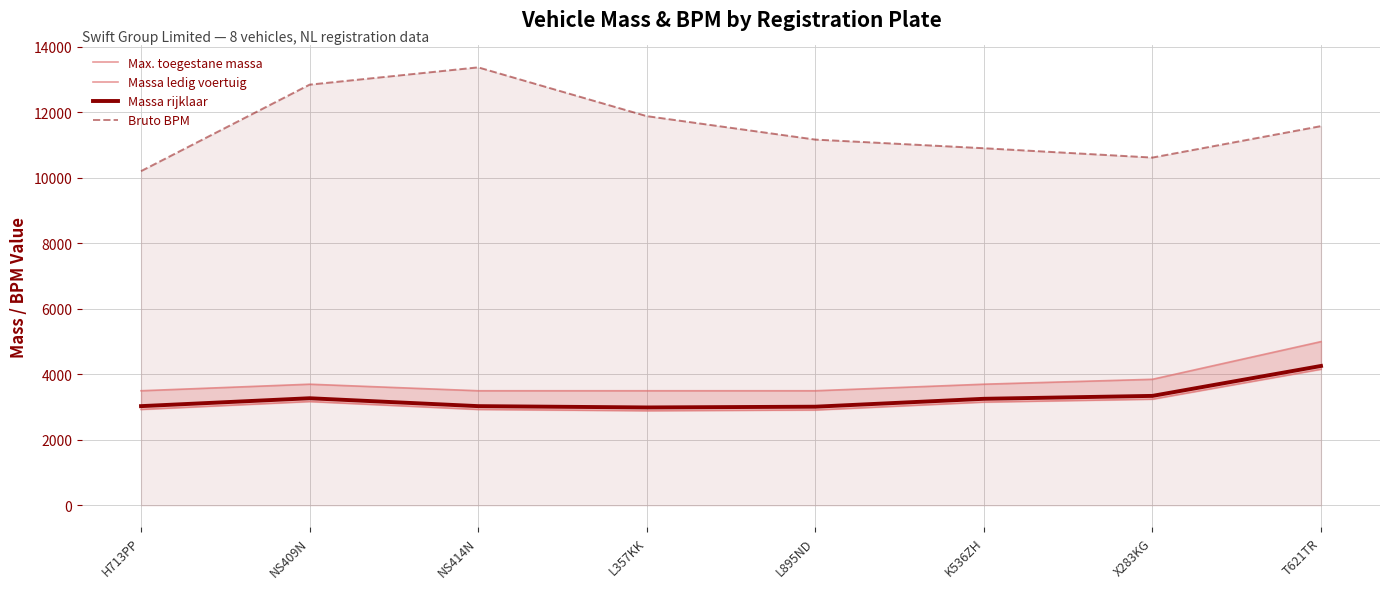

What is the difference between the maximum and second lowest values in the Max. toegestane massa series?

1500